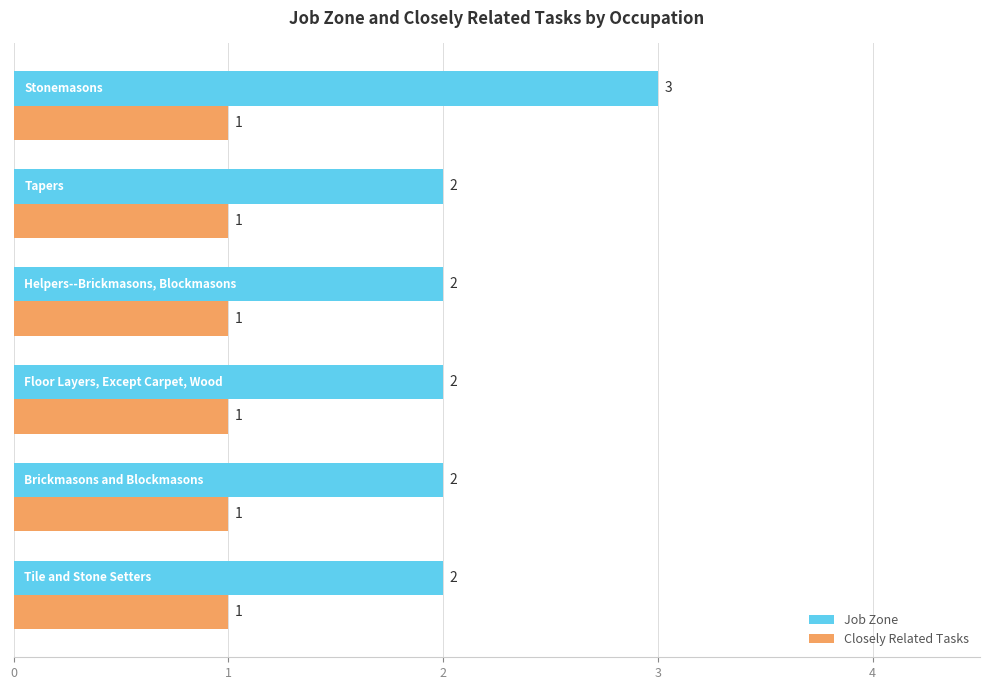

List the series in order of their overall mean, lowest first.

Closely Related Tasks, Job Zone